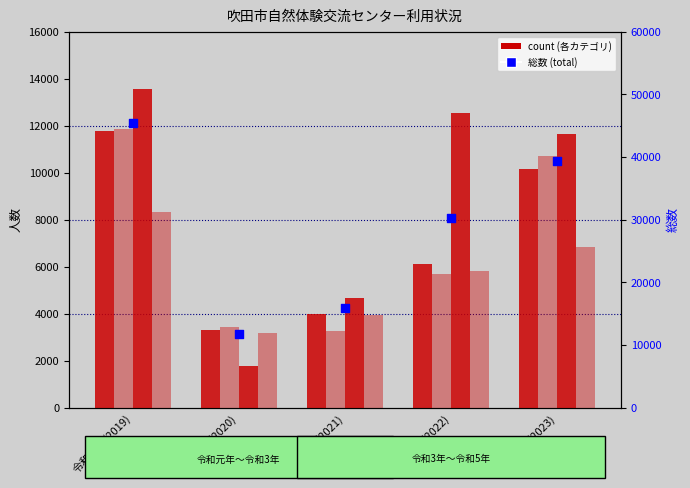

Which series contains the lowest Y value?

主催事業